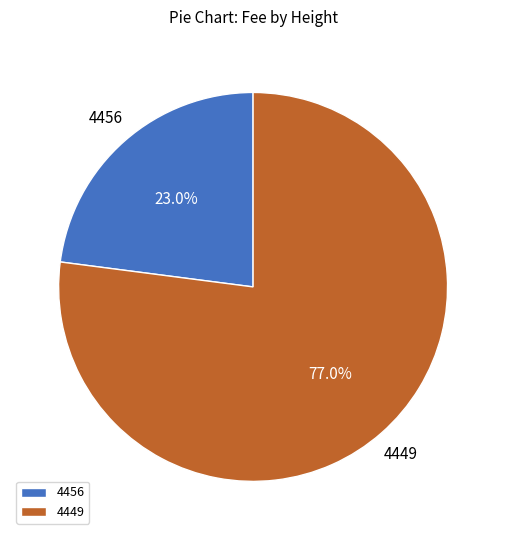

To the nearest percent, what percentage of the pie is 4456?

23%